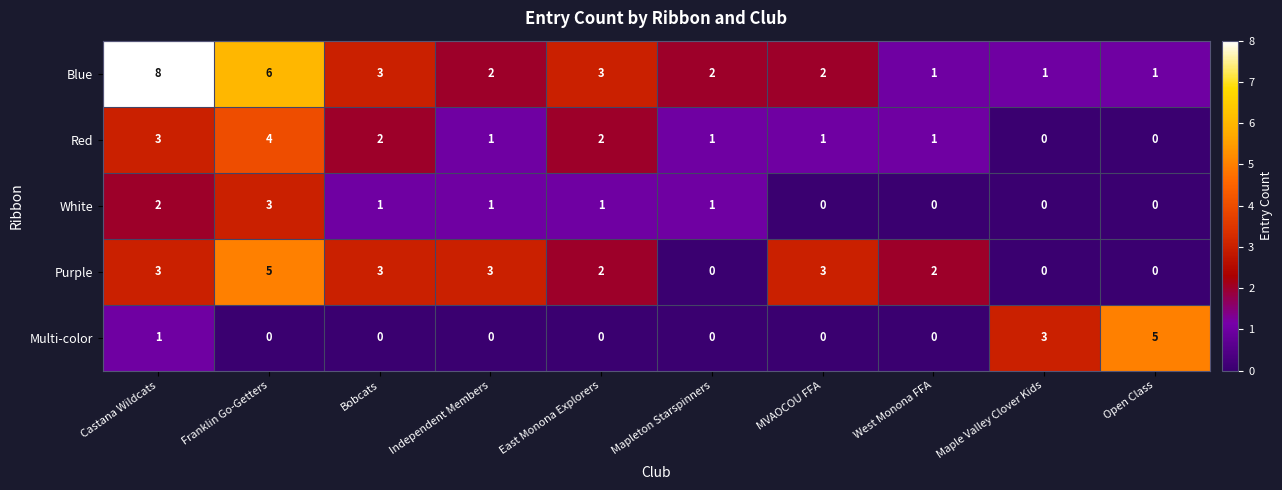

Where is Multi-color nearest to the value 2?

Castana Wildcats